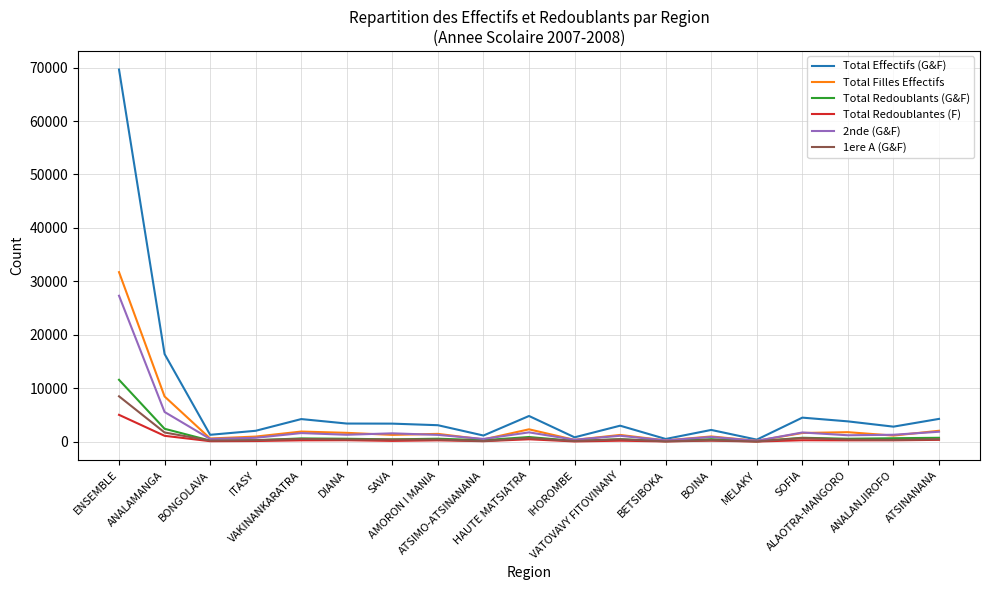

Is the value of Total Effectifs (G&F) at VAKINANKARATRA greater than the value of Total Redoublants (G&F) at BETSIBOKA?

Yes